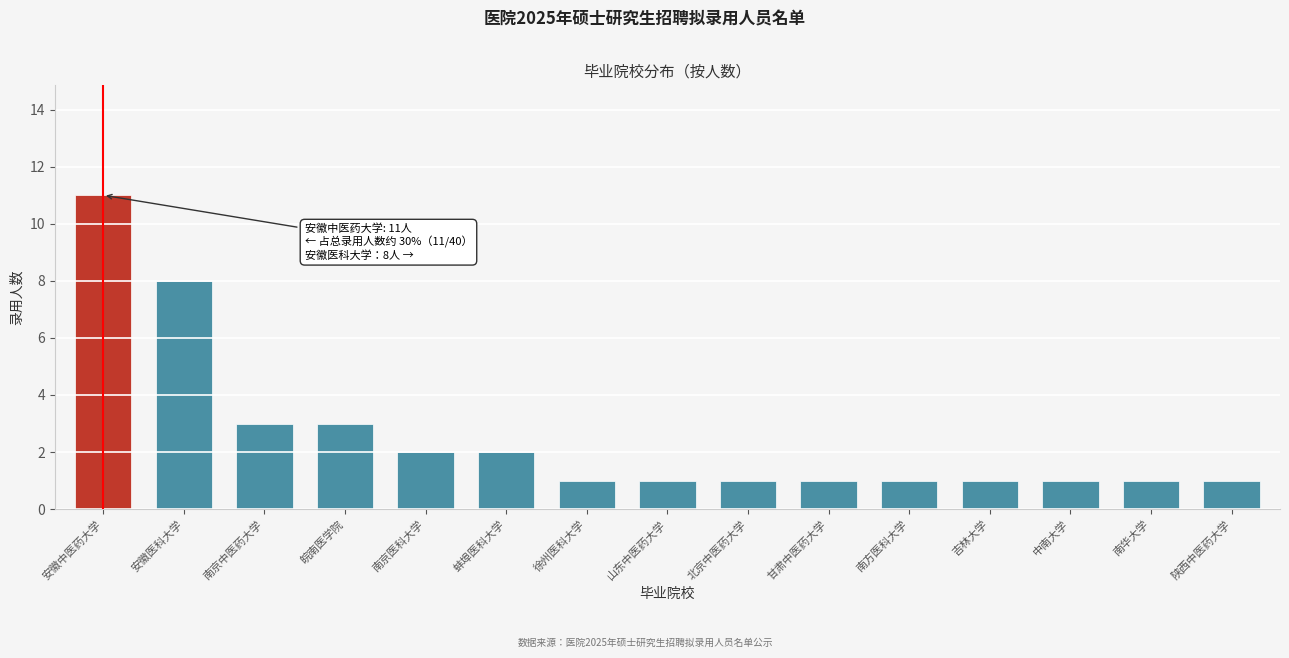

Reading left to right, transcribe all the data shown in this chart.

安徽中医药大学=11	安徽医科大学=8	南京中医药大学=3	皖南医学院=3	南京医科大学=2	蚌埠医科大学=2	徐州医科大学=1	山东中医药大学=1	北京中医药大学=1	甘肃中医药大学=1	南方医科大学=1	吉林大学=1	中南大学=1	南华大学=1	陕西中医药大学=1